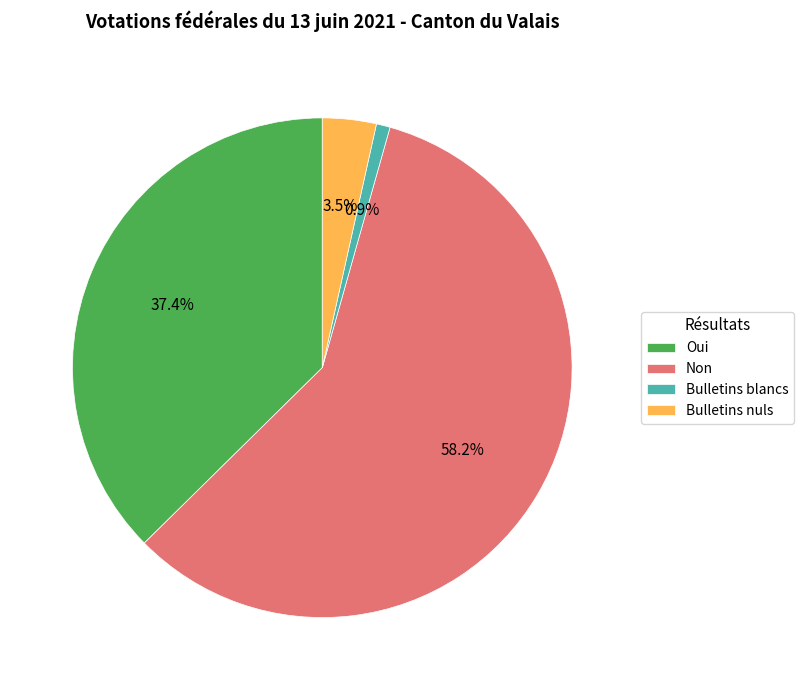

Which category has the biggest portion of the pie?

Non